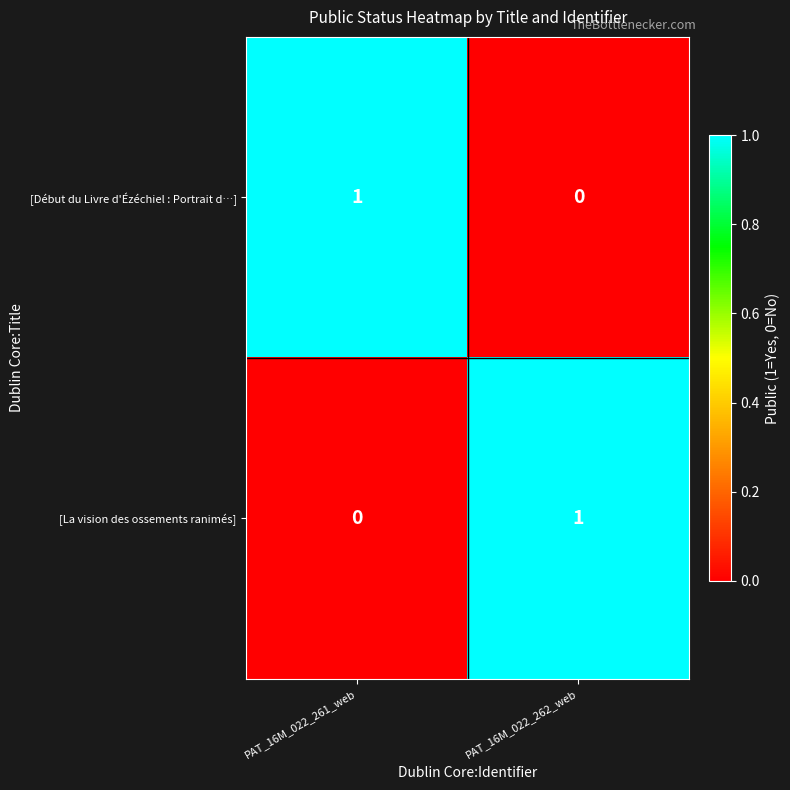

The [Début du Livre d'Ézéchiel : Portrait d…] series shows 0 at PAT_16M_022_262_web. True or false?

True